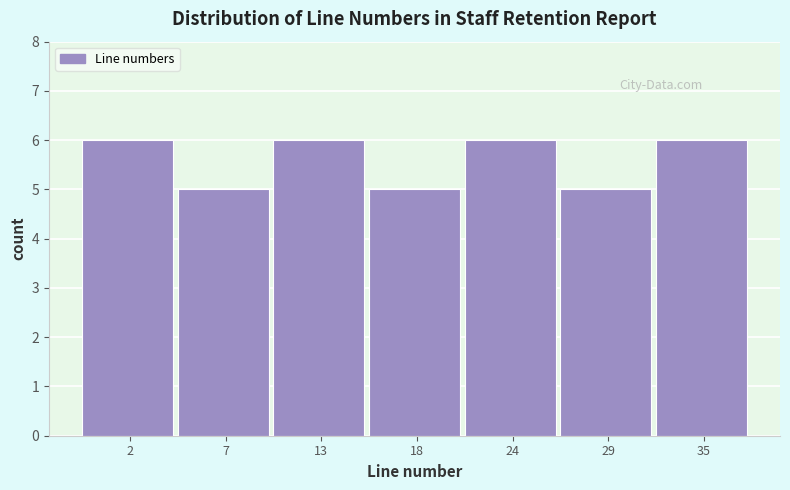

Reading left to right, extract all data points from this chart.

2=6	7=5	13=6	18=5	24=6	29=5	35=6